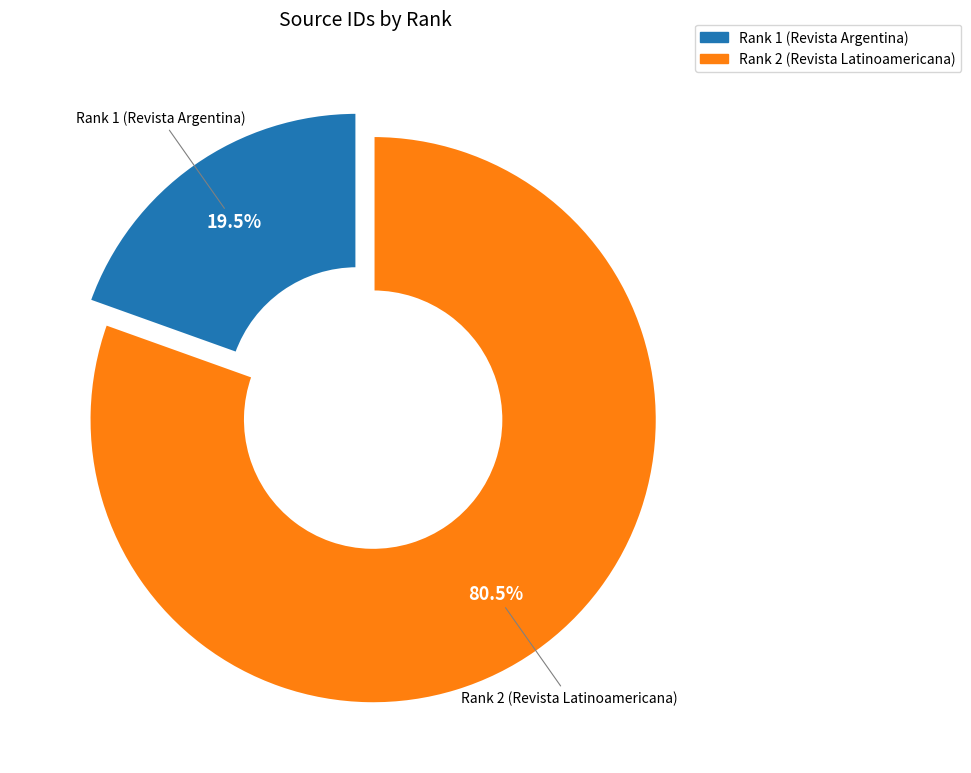

How many slices are in this pie chart?

2